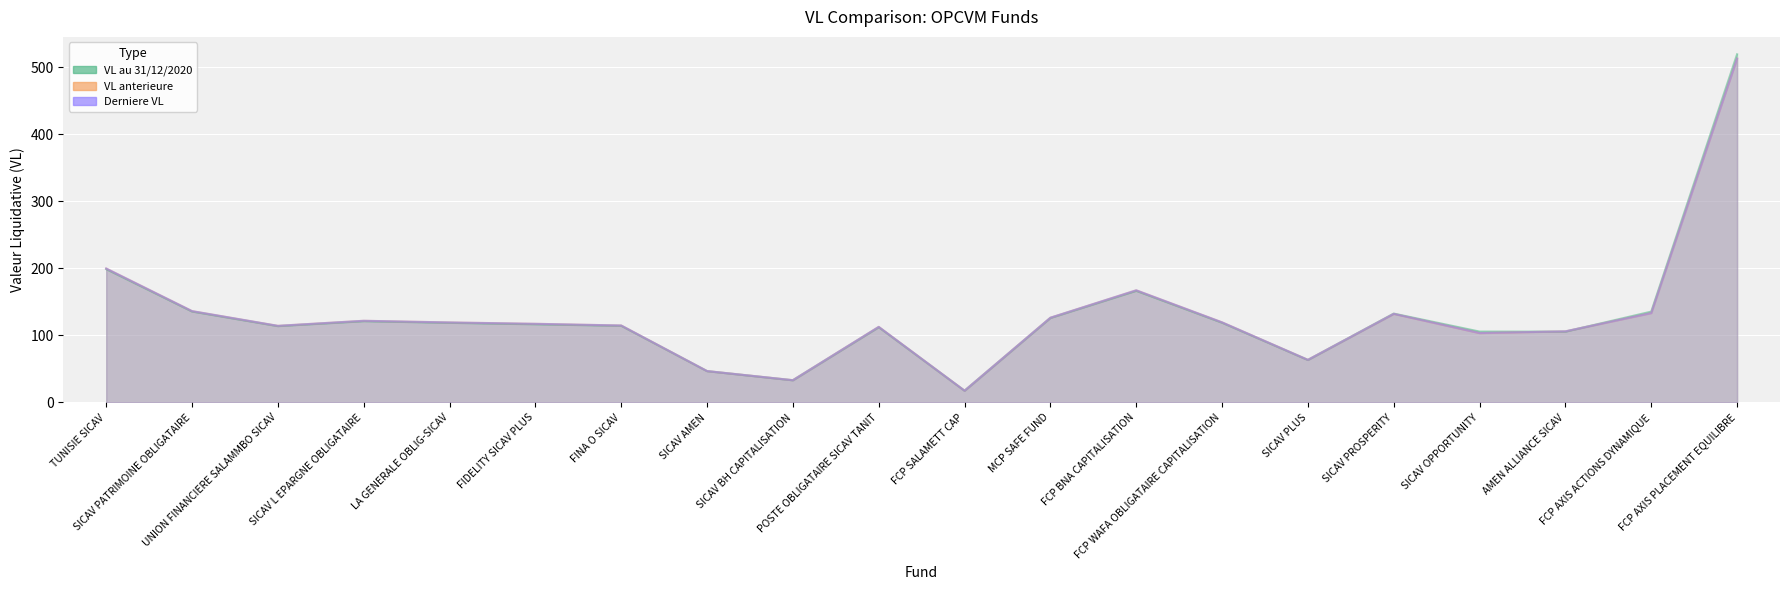

What position from the left is FCP AXIS ACTIONS DYNAMIQUE?

19